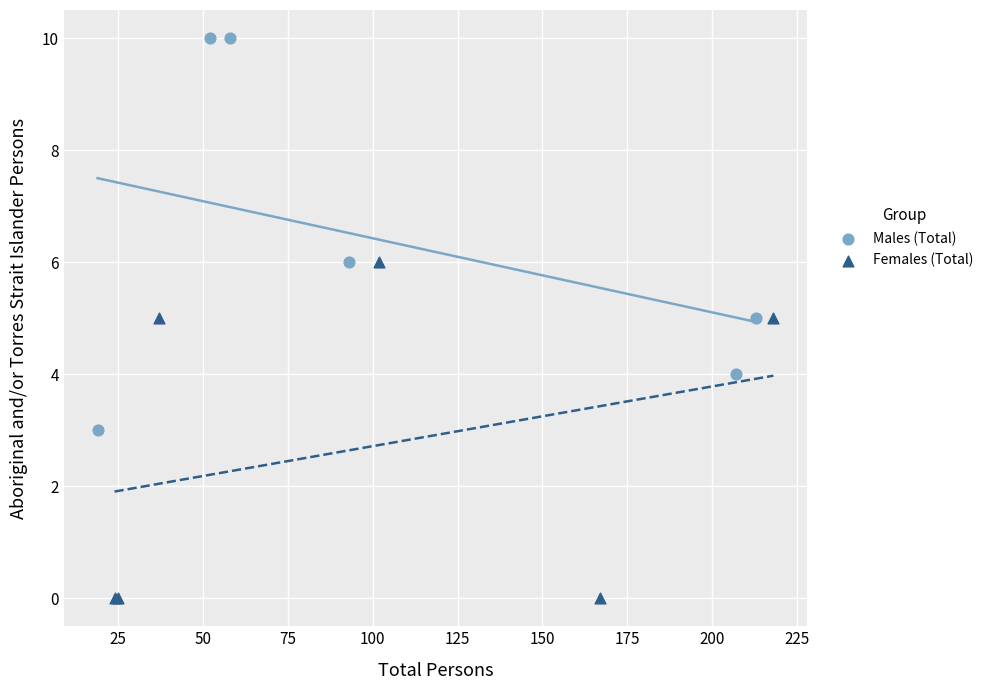

Which series contains the lowest Y value?

Females (Total)